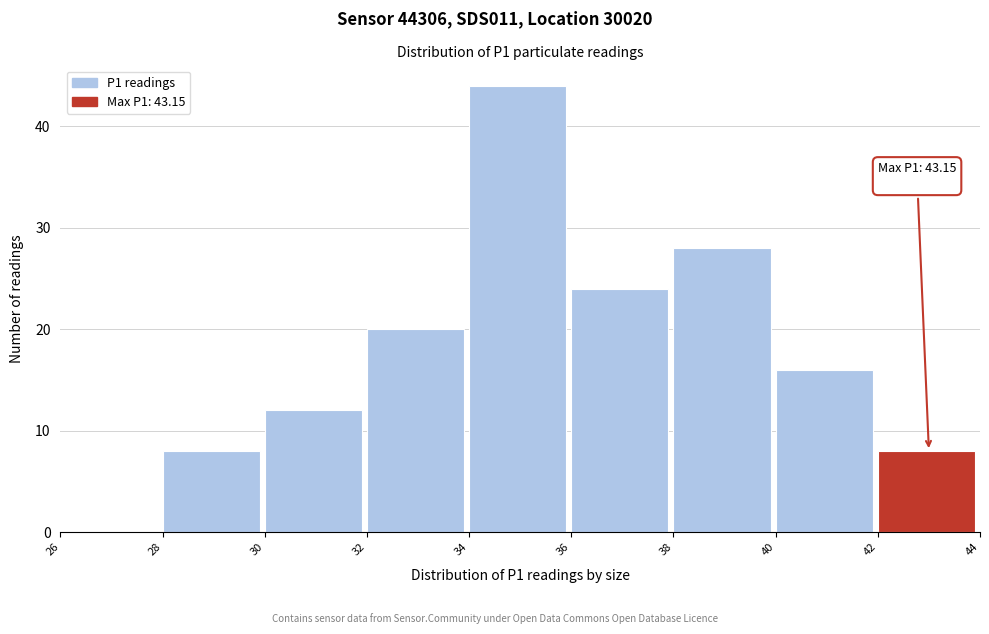

Over which range of the x-axis is the bar tallest?

34 to 36